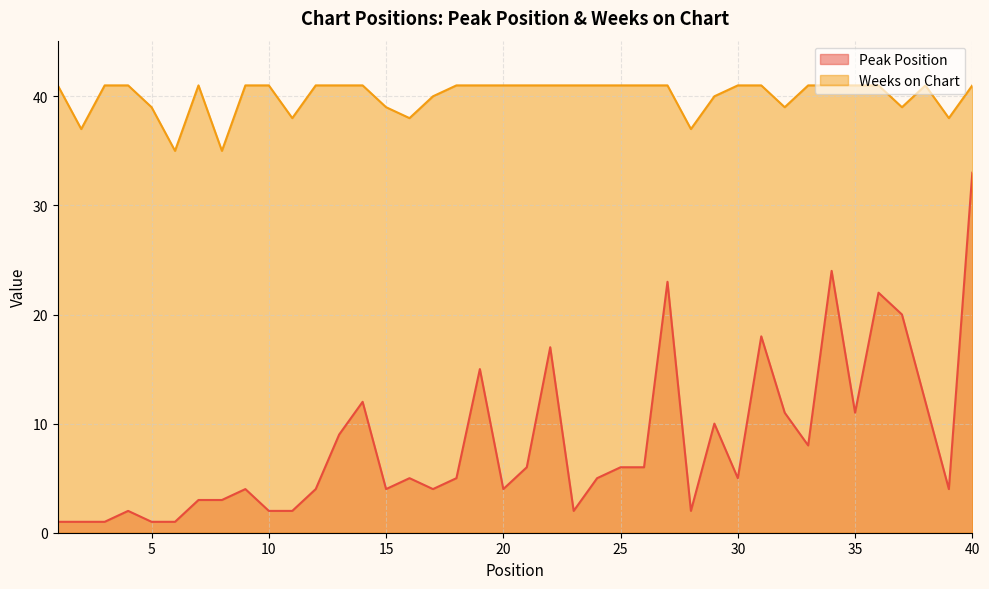

At how many categories does at least one series exceed 11?

40